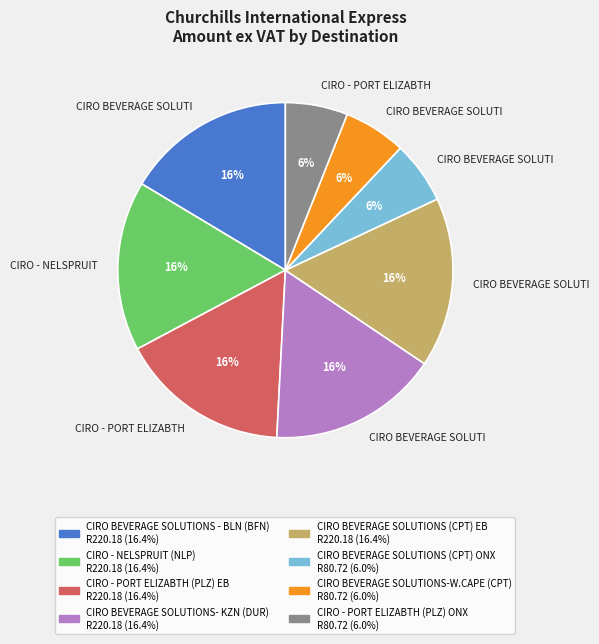

How many slices are in this pie chart?

8